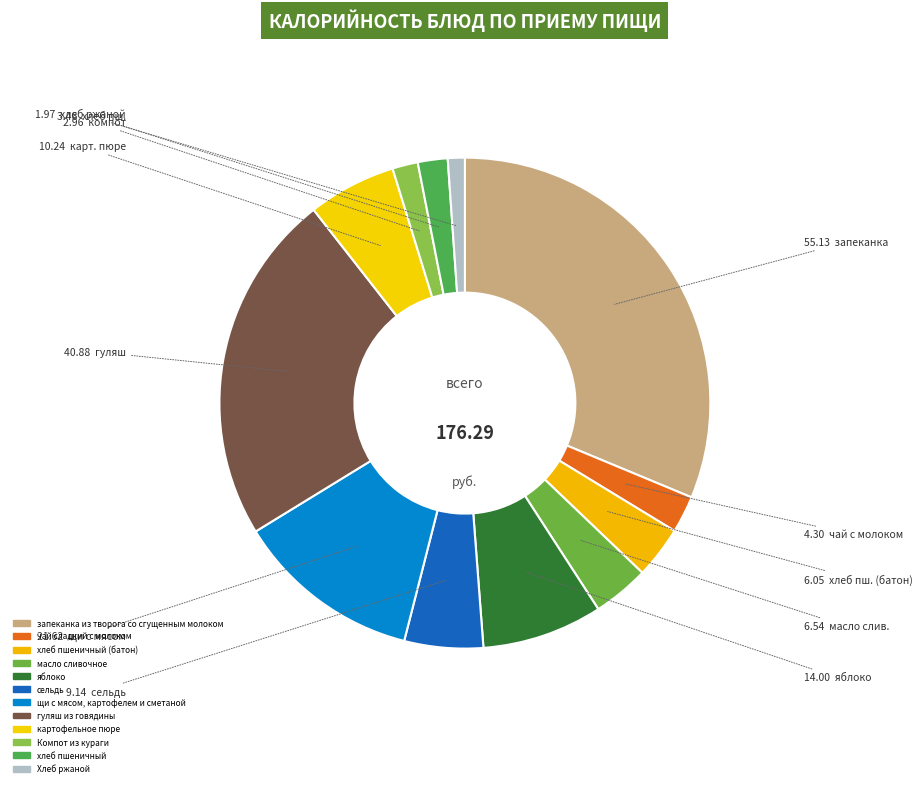

Is the sum of запеканка из творога со сгущенным молоком and картофельное пюре greater than half?

No